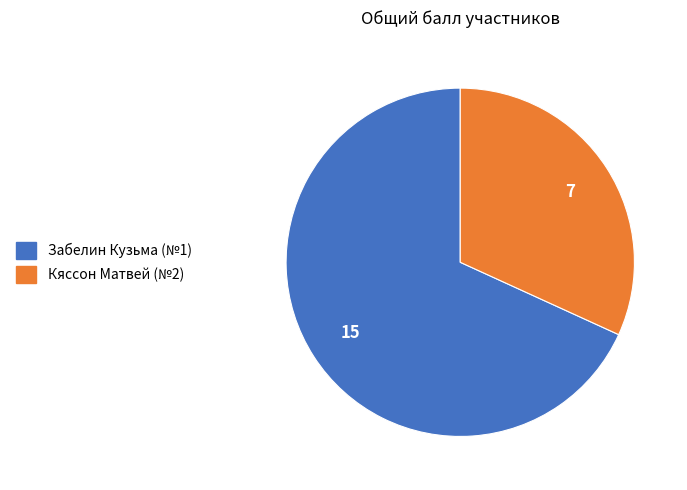

What is the majority slice?

Забелин Кузьма (№1)